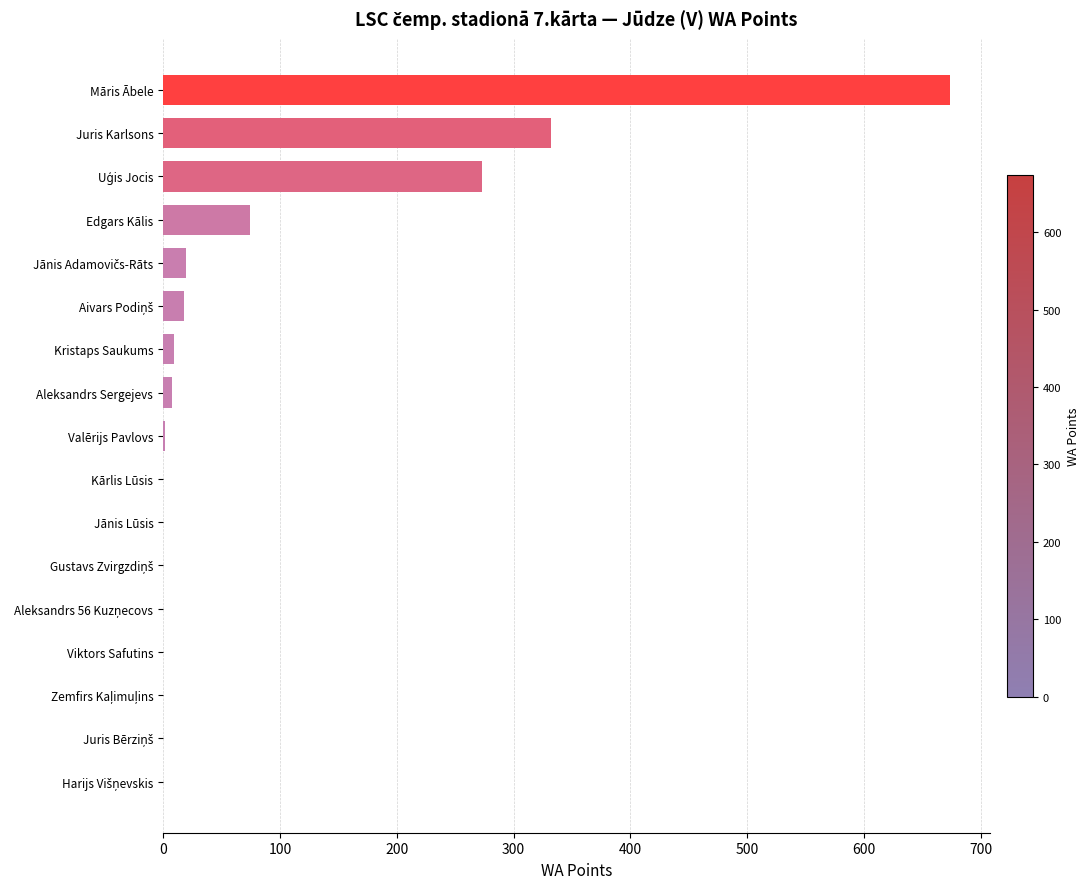

What is the sum of all values?

1410